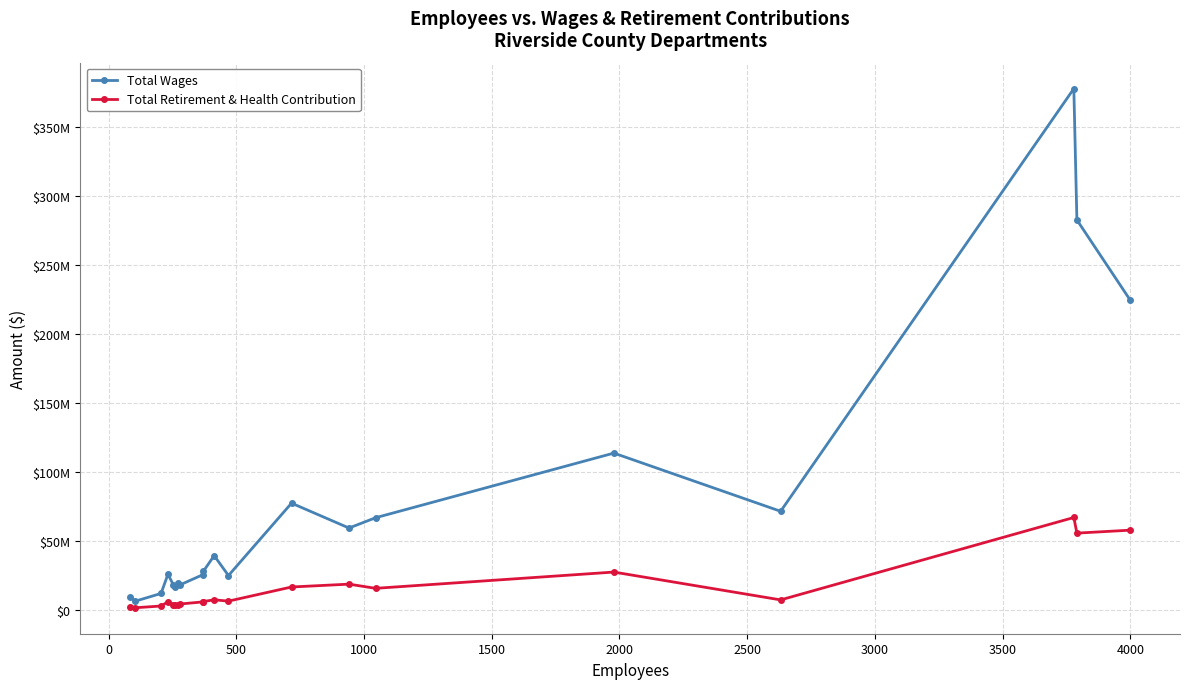

Does the chart have visible grid lines?

Yes